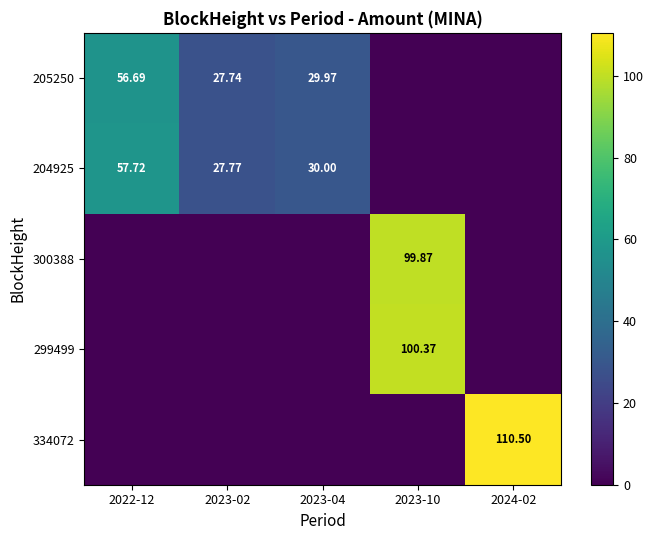

The 204925 series shows 57.7 at 2022-12. True or false?

True